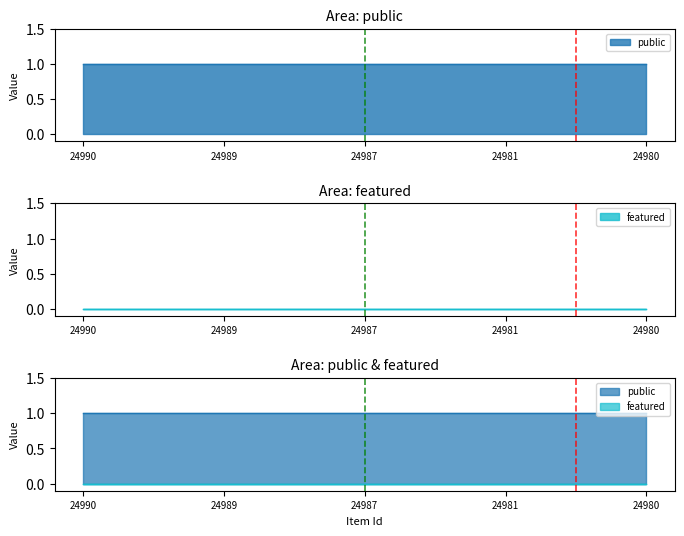

Is it true that public equals 1 at 24989?

True